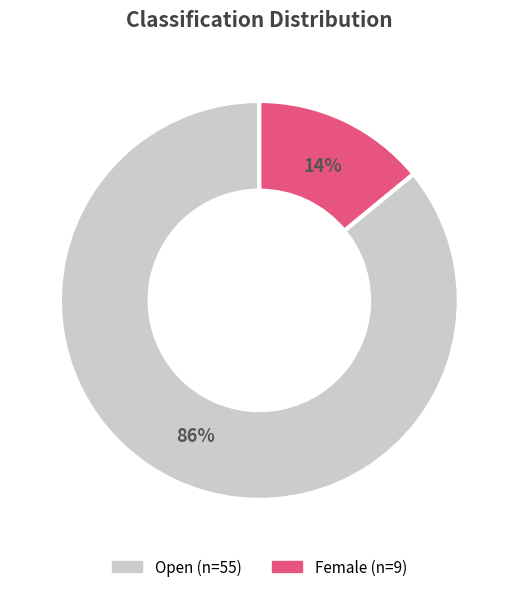

To the nearest percent, what percentage of the pie is Female?

14%